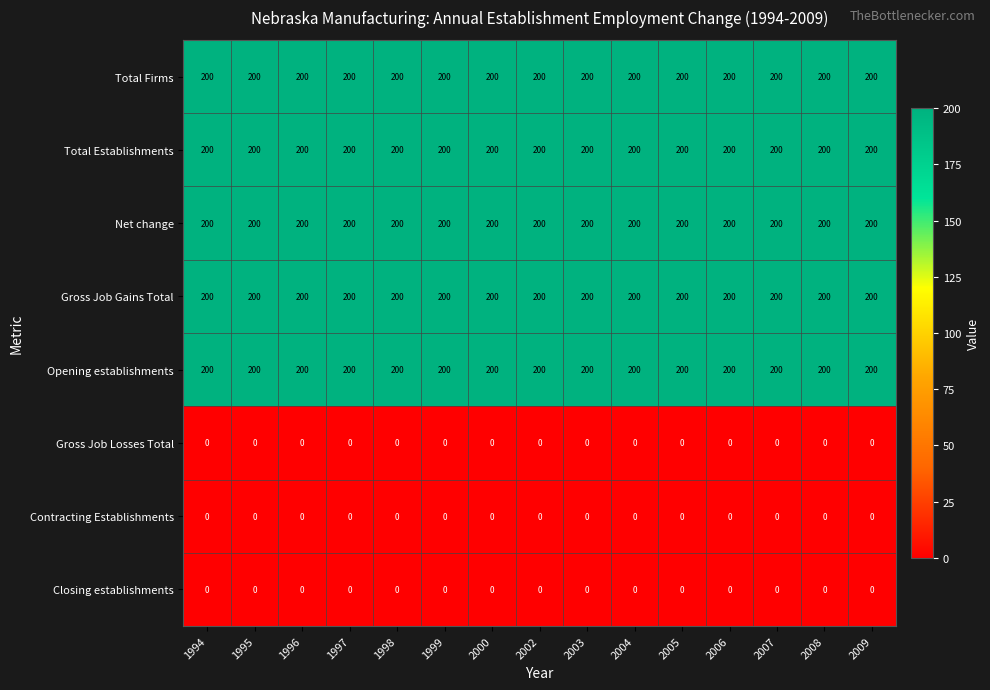

What is the maximum value shown in the chart?

200